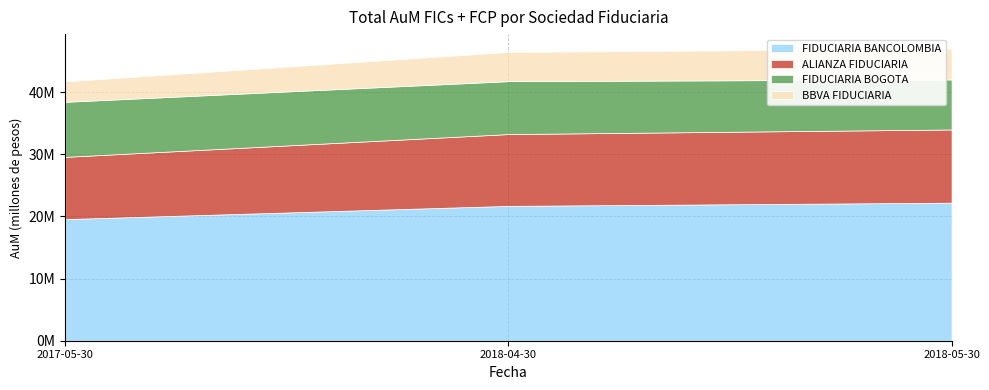

What is the label of the 3rd point from the right?

2017-05-30